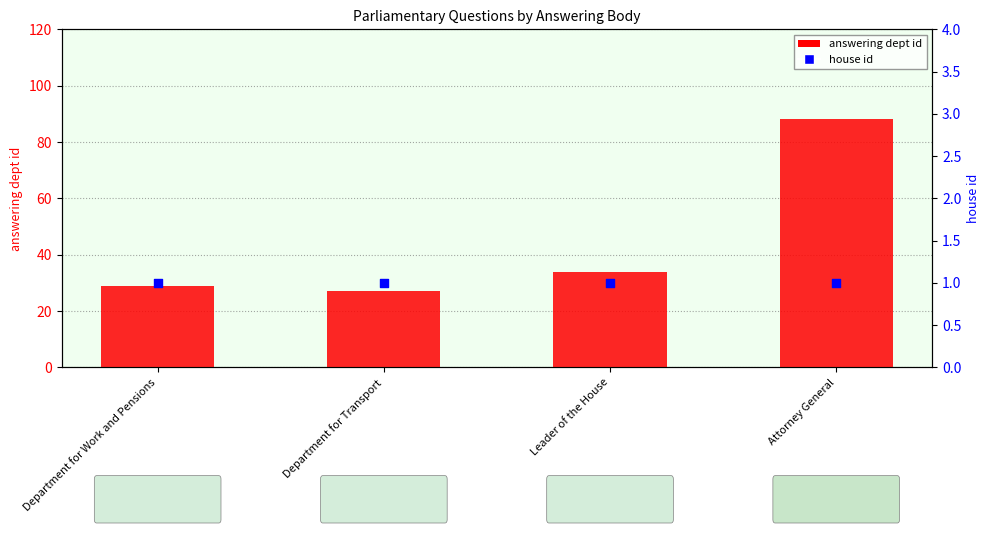

At how many categories does at least one series exceed 81?

1